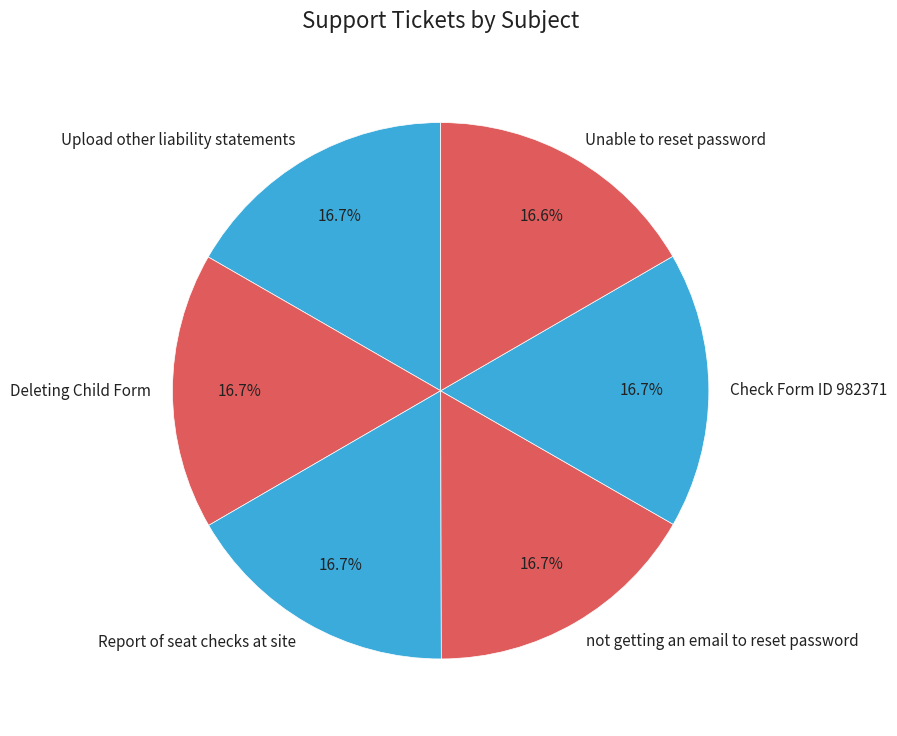

To the nearest percent, what percentage of the pie is Report of seat checks at site?

17%